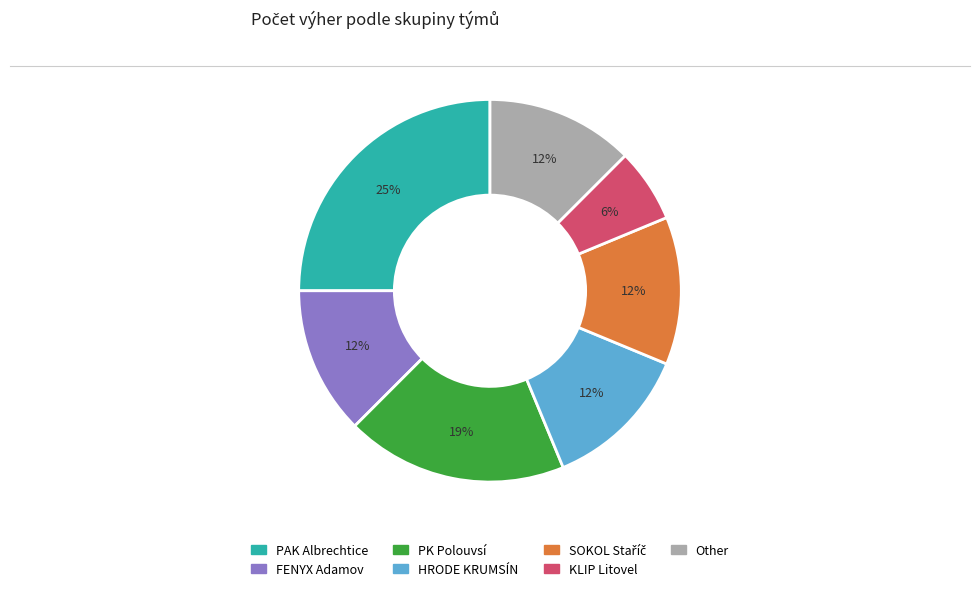

Is there a majority slice in this chart?

No